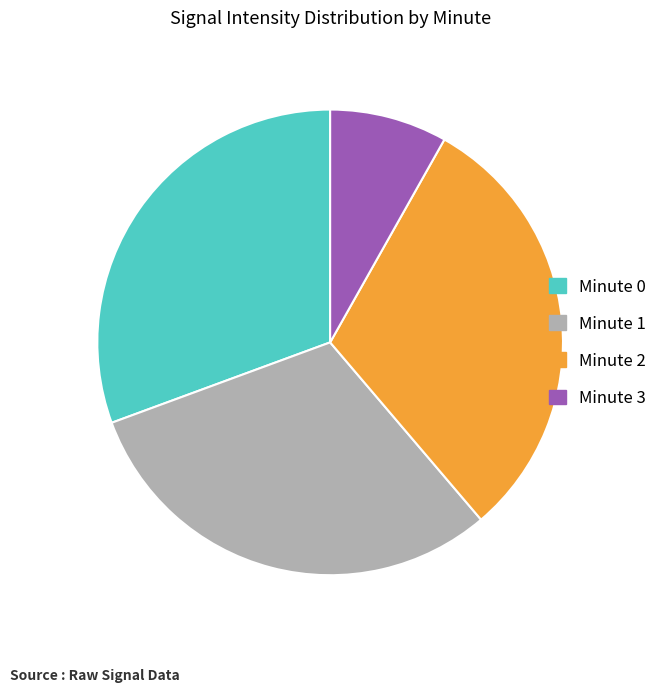

Is the sum of Minute 0 and Minute 1 greater than half?

Yes